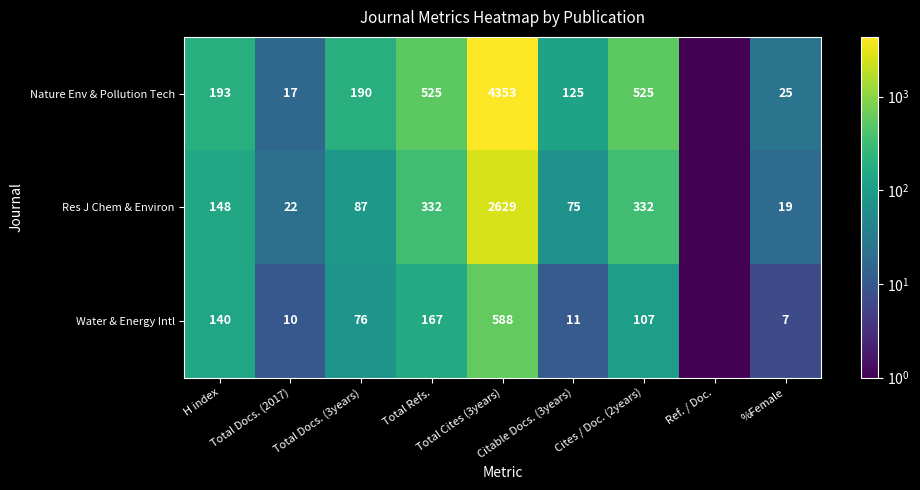

At which category does the chart reach its peak across all series?

Total Cites (3years)